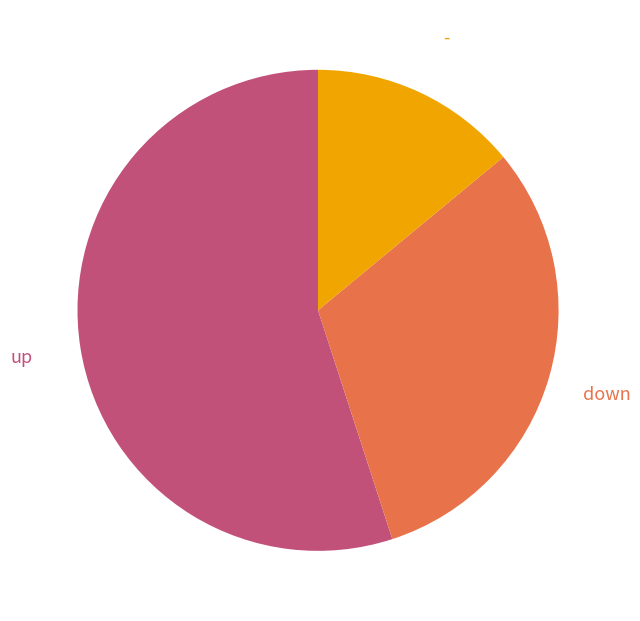

Approximately how many times larger is the value at down compared to -?

2.2